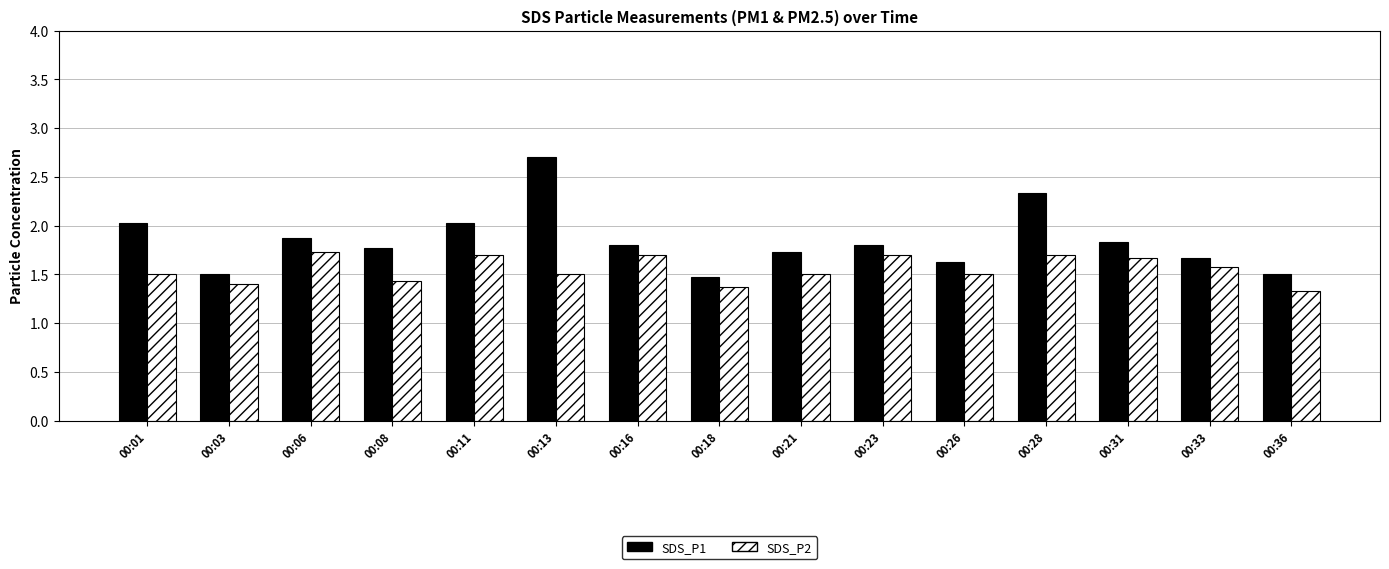

At 00:23, list the series in order from largest to smallest.

SDS_P1, SDS_P2